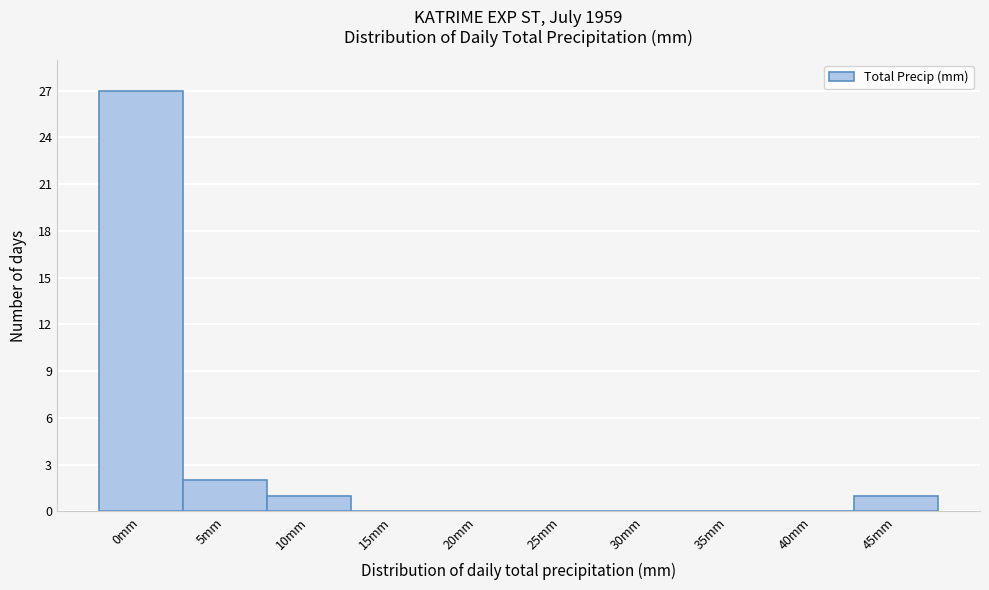

Reading left to right, what are all the values shown in this chart?

0mm=27	5mm=2	10mm=1	15mm=0	20mm=0	25mm=0	30mm=0	35mm=0	40mm=0	45mm=1